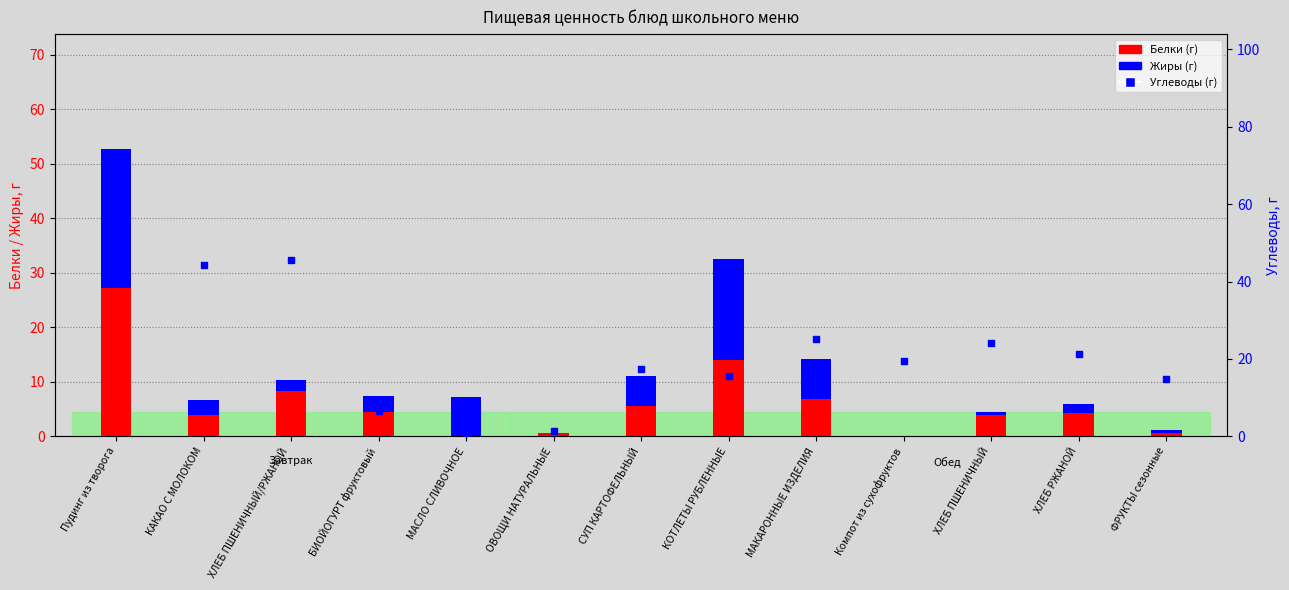

Which series has the largest total across all categories?

Углеводы (г)